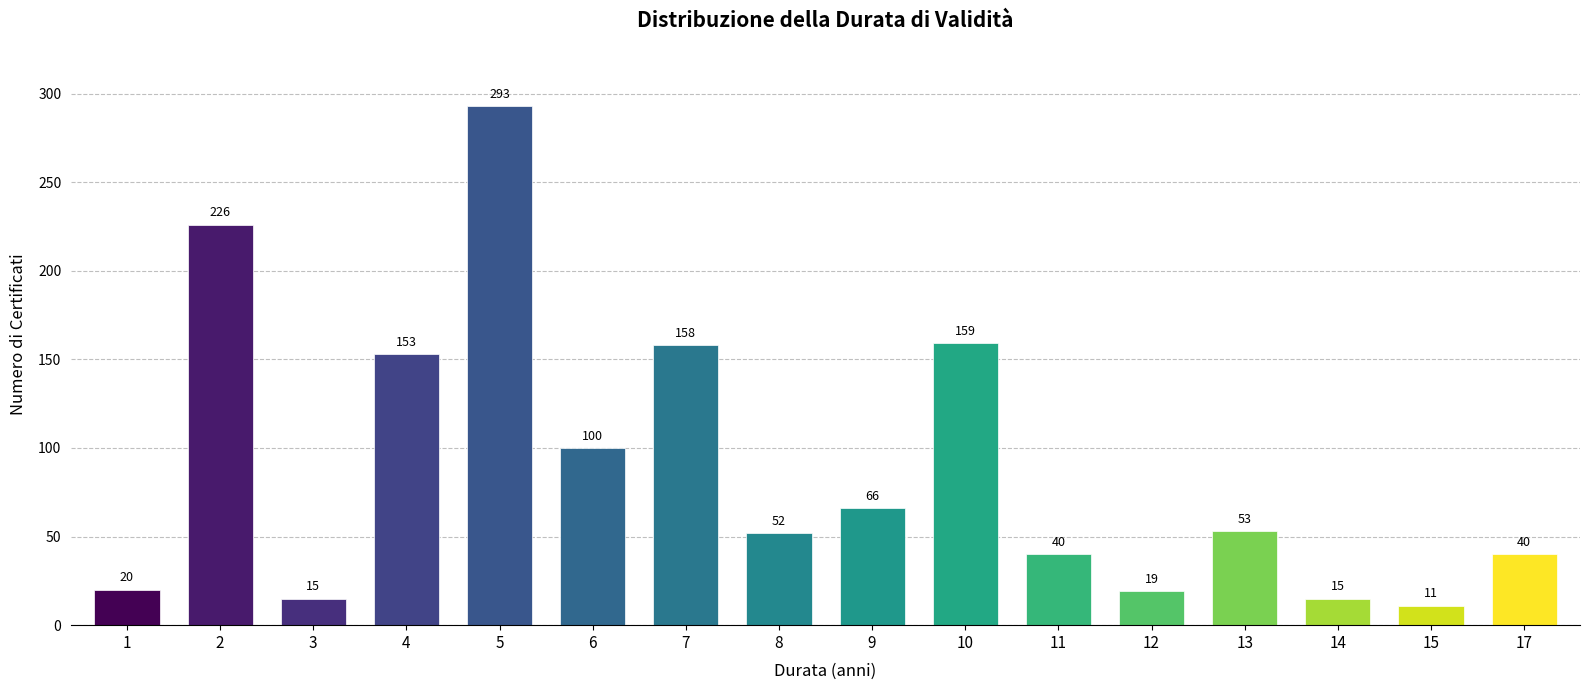

Reading left to right, list all the values displayed in this chart.

1=20	2=226	3=15	4=153	5=293	6=100	7=158	8=52	9=66	10=159	11=40	12=19	13=53	14=15	15=11	17=40